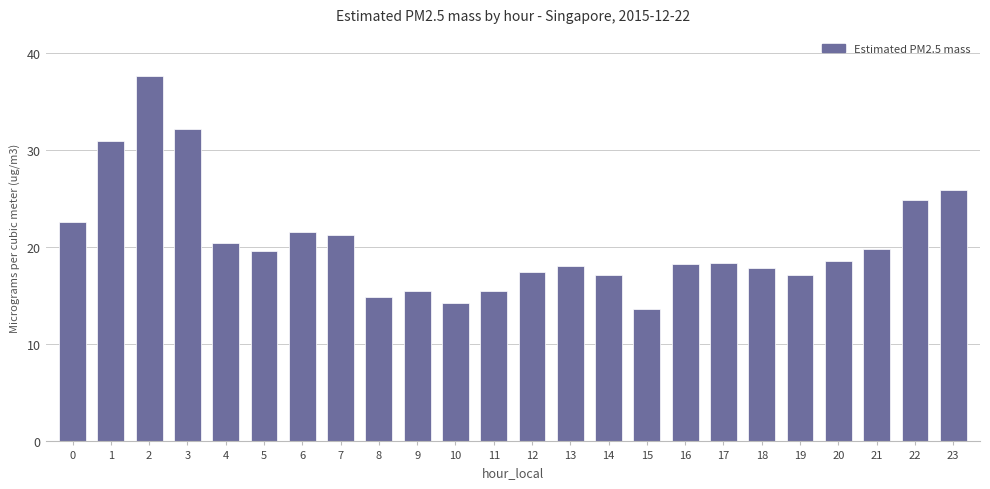

How many distinct data groups are displayed?

1